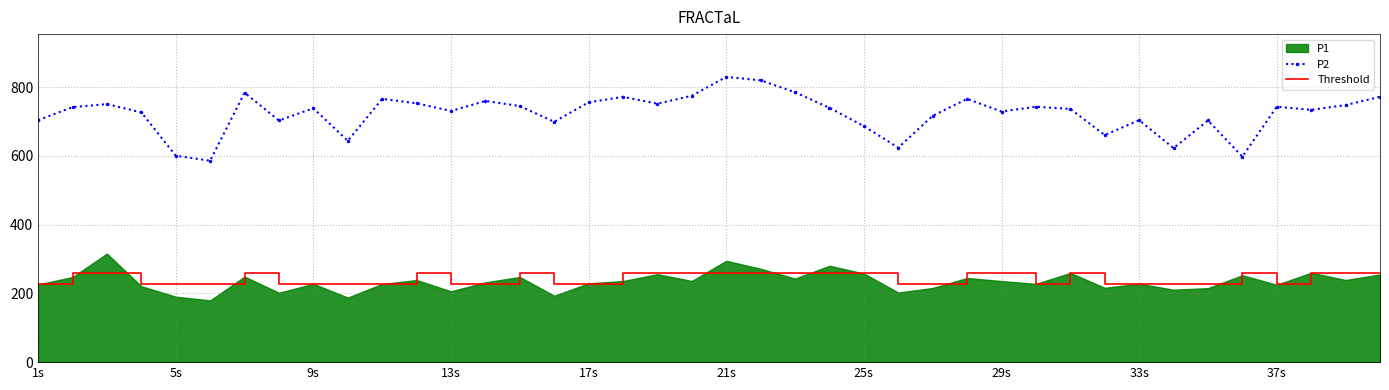

How many values in the Threshold series exceed 258?

20